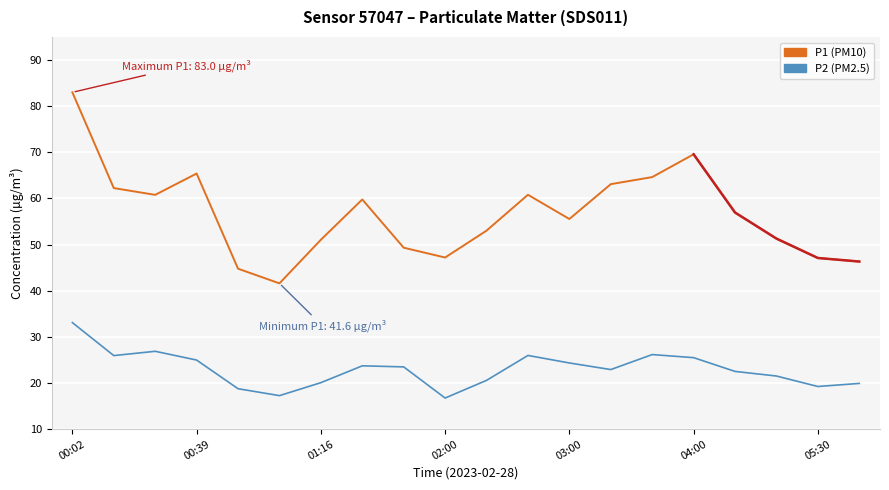

Between 00:02 and 13, which series saw the biggest shift?

P1 (PM10)